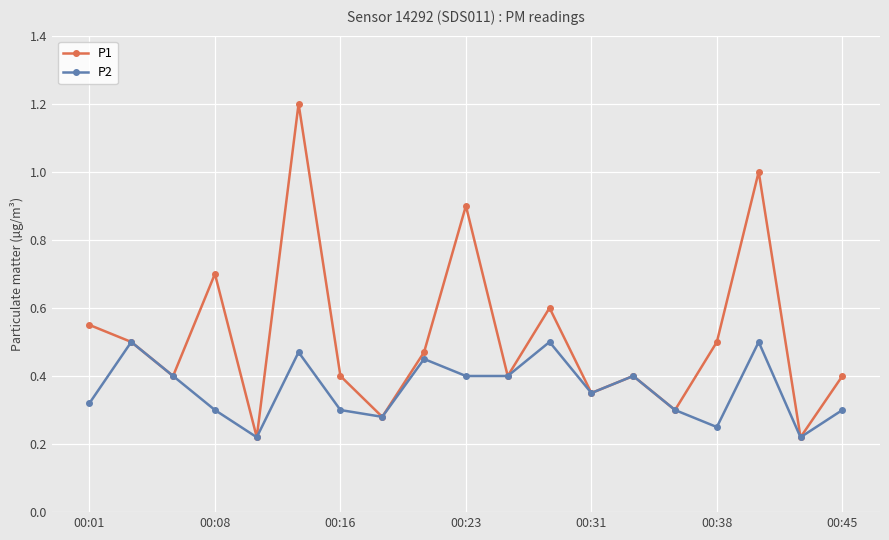

Which series has the widest spread of values?

P1